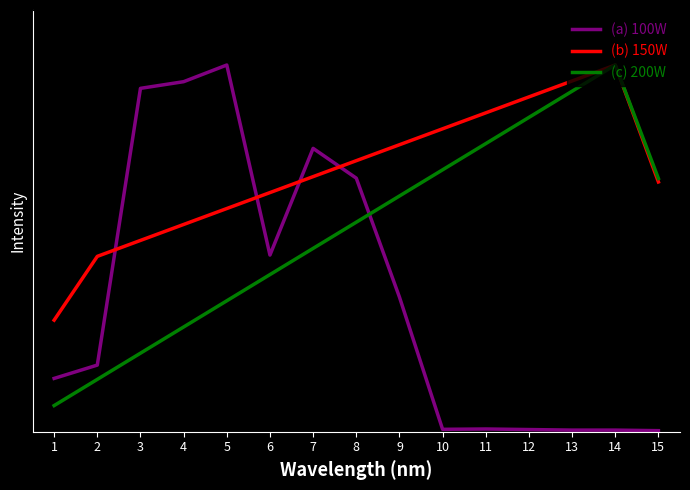

What is the sum of all (b) 150W values?

10.6